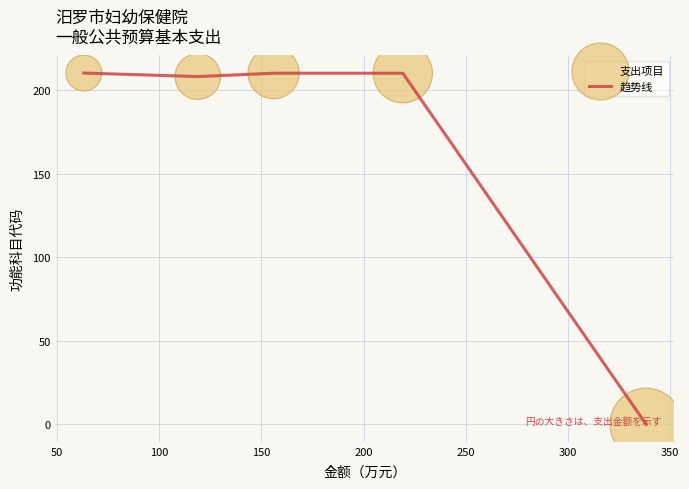

What is the average value?

167.6